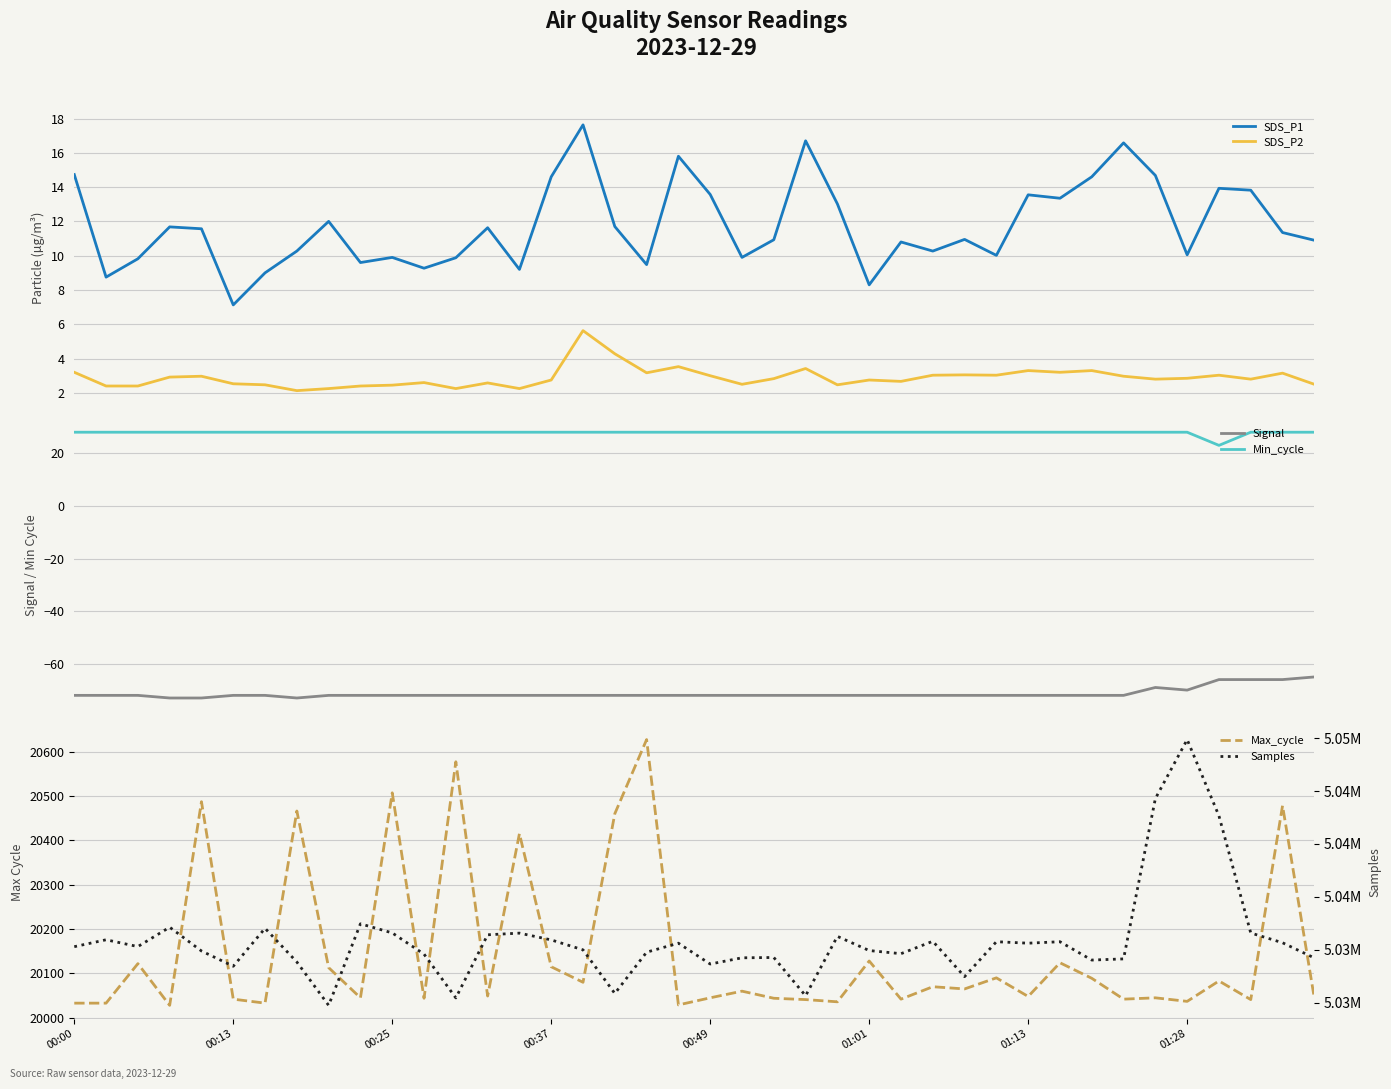

True or false: Min_cycle and Samples cross at least once.

False